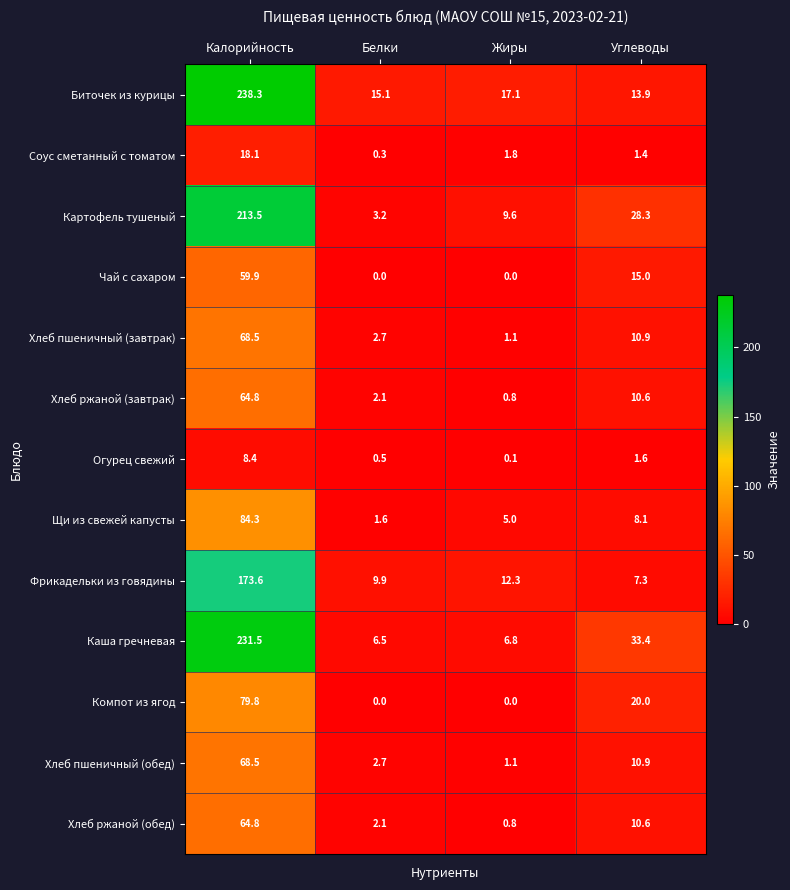

The Щи из свежей капусты series shows 8.1 at Углеводы. True or false?

True